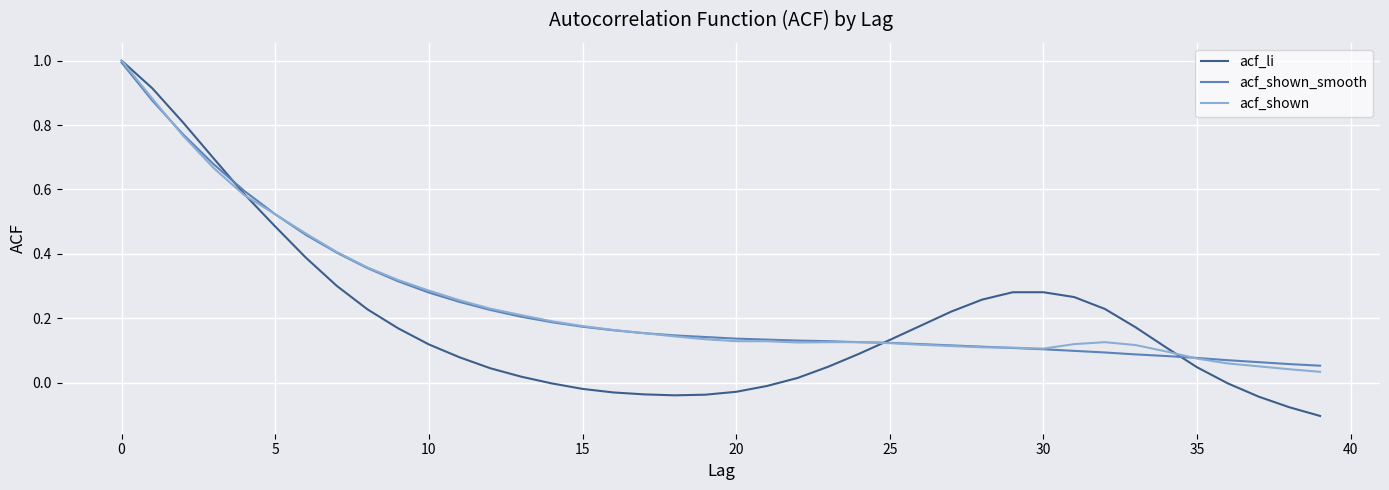

What is the greatest value displayed?

1.0